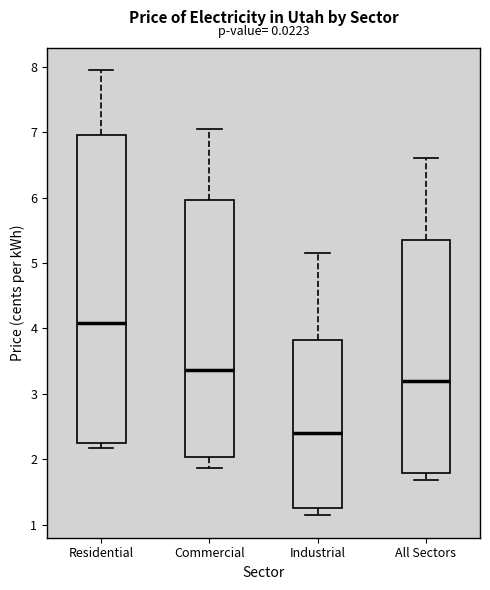

Comparing the boxes themselves (not the whiskers), which one is the tallest?

Residential